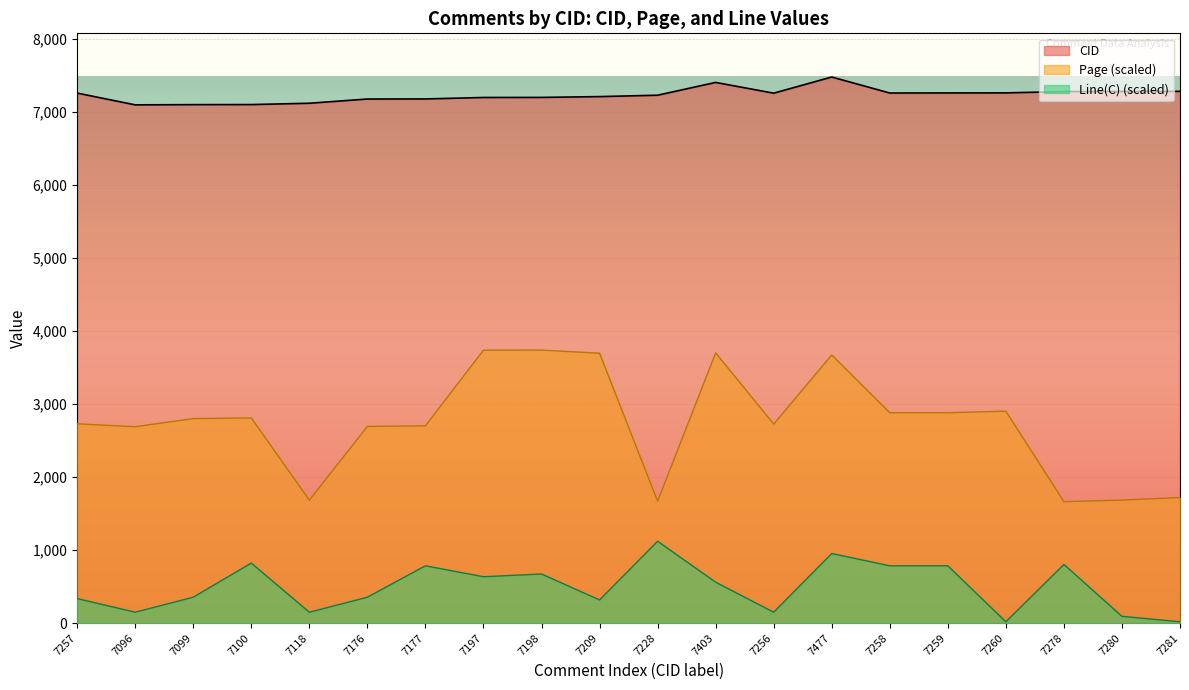

Reading left to right, list all the values displayed in this chart.

CID: 7257.0	7096.0	7099.0	7100.0	7118.0	7176.0	7177.0	7197.0	7198.0	7209.0	7228.0	7403.0	7256.0	7477.0	7258.0	7259.0	7260.0	7278.0	7280.0	7281.0
Page: 2729.0	2689.6	2801.0	2810.0	1683.7	2693.5	2701.8	3737.8	3738.5	3695.9	1669.4	3700.5	2725.4	3672.2	2880.9	2880.9	2902.0	1663.3	1685.5	1719.9
Line(C): 336.5	149.5	355.2	822.5	149.5	355.2	785.1	635.5	672.9	317.8	1121.5	560.8	149.5	953.3	785.1	785.1	18.7	803.8	93.5	18.7